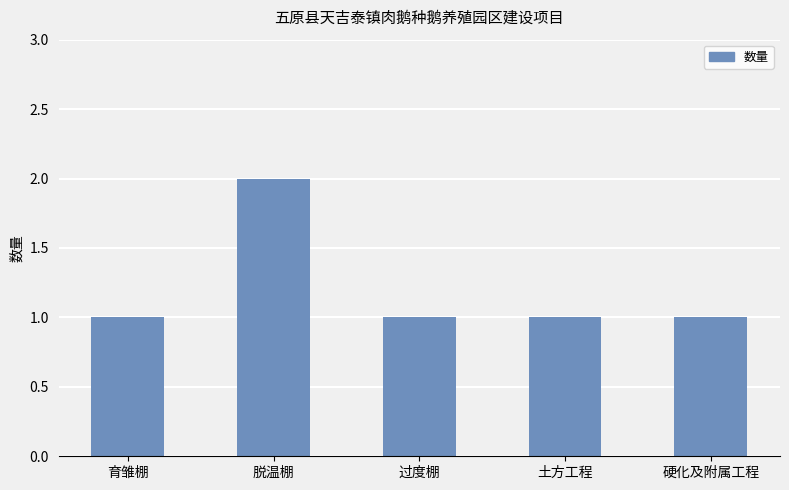

Which category has the highest value across all series?

脱温棚